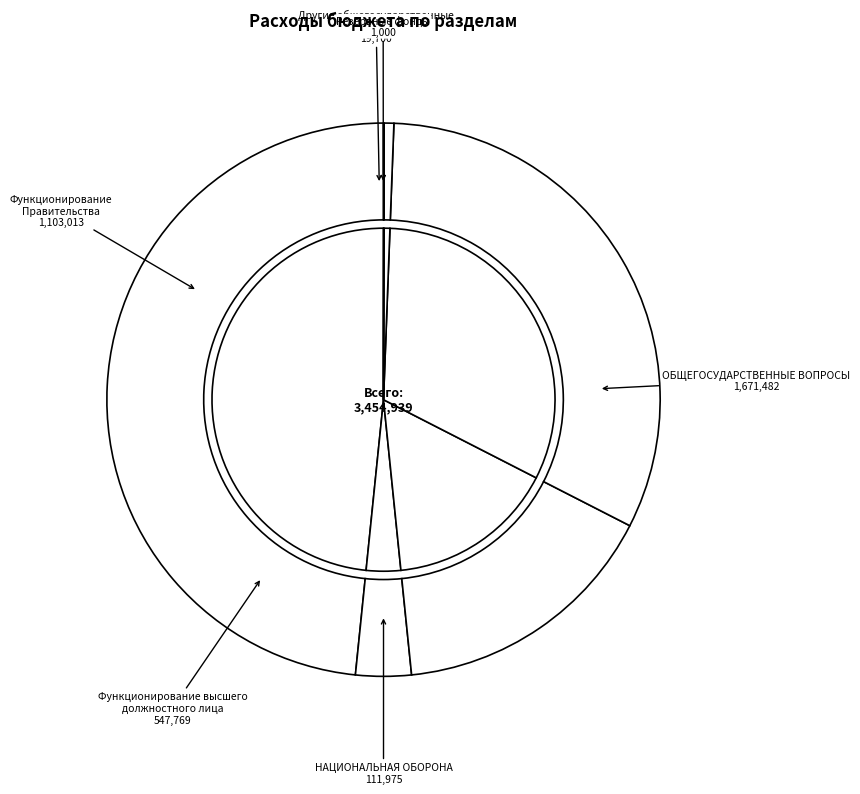

Is it true that Функционирование Правительства is 19% of the pie?

False